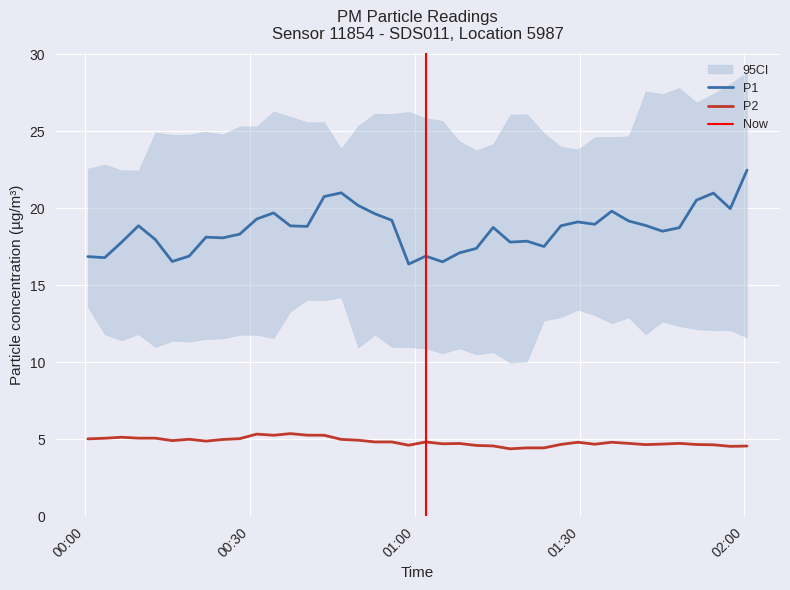

True or false: P1 and P2 cross at least once.

False